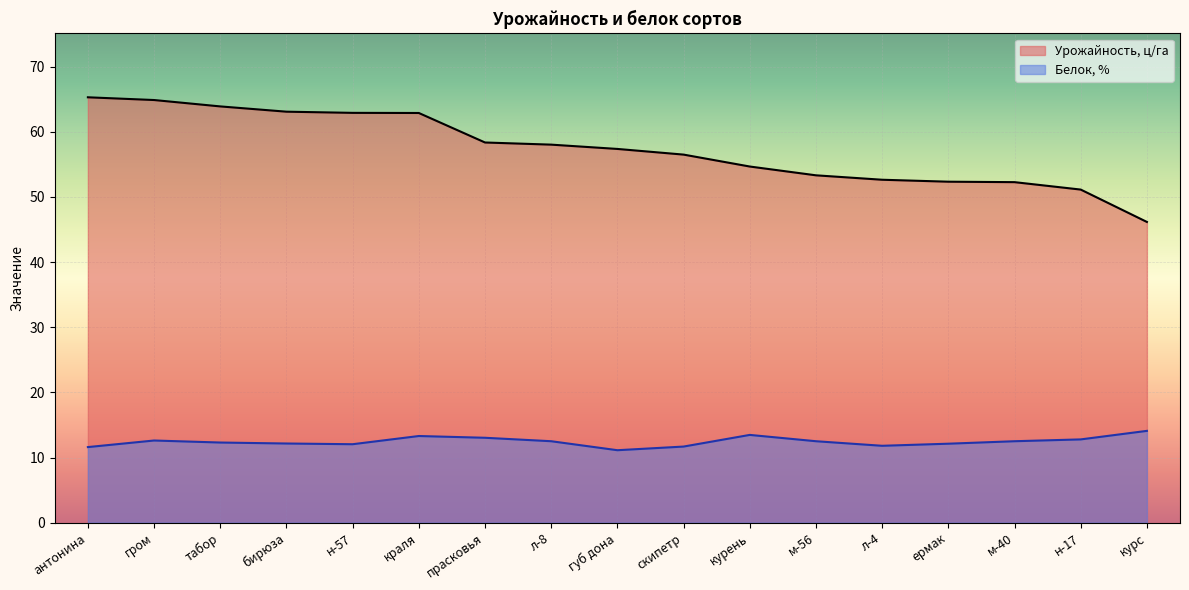

Reading left to right, transcribe all the data shown in this chart.

Урожайность, ц/га: 65.3	64.9	63.9	63.1	62.9	62.9	58.4	58.0	57.4	56.5	54.7	53.3	52.6	52.4	52.3	51.1	46.2
Белок, %: 11.6	12.6	12.3	12.2	12.0	13.3	13.0	12.5	11.1	11.7	13.5	12.5	11.8	12.1	12.5	12.8	14.1